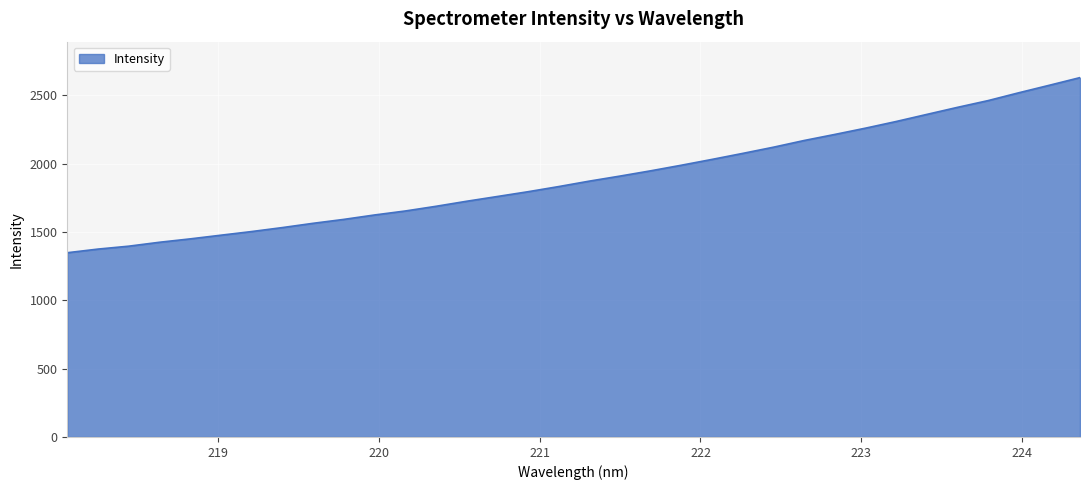

What is the maximum value shown in the chart?

2630.8